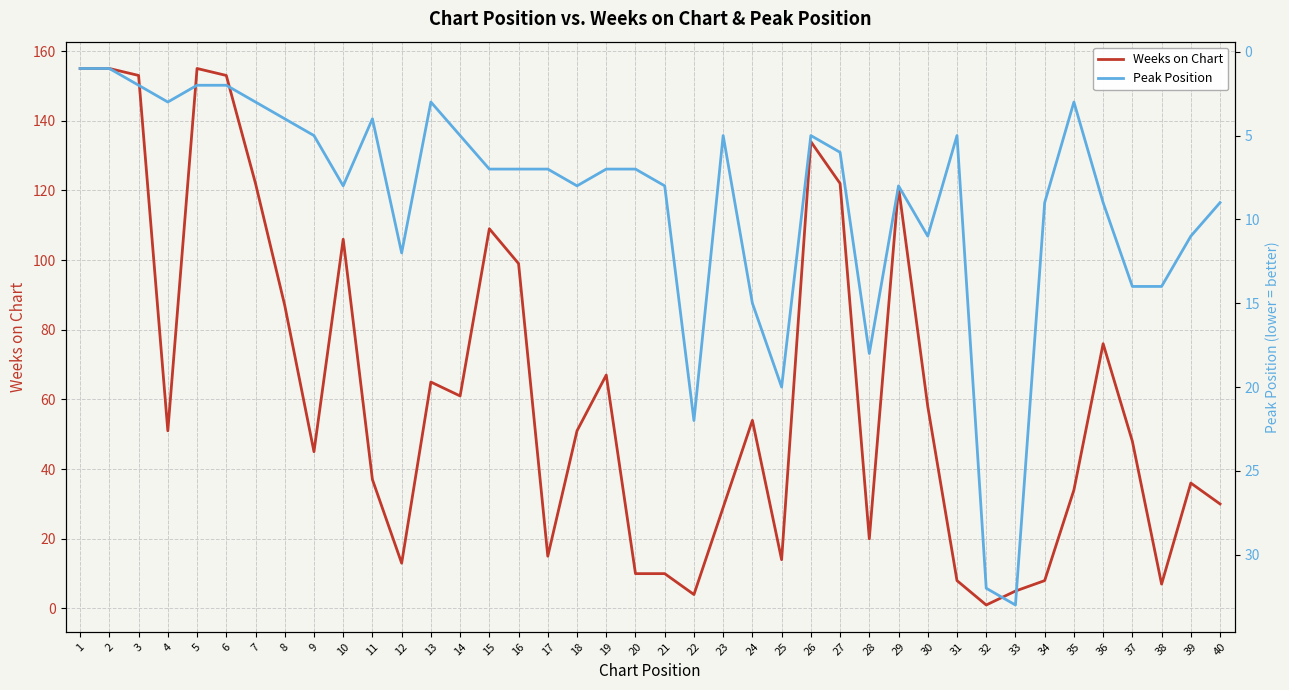

At how many categories does at least one series exceed 48?

21